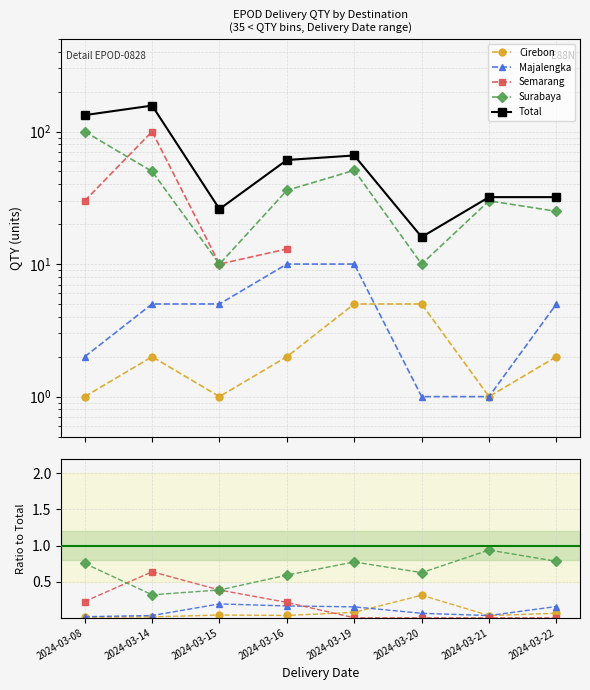

Is the value of Semarang at 2024-03-20 greater than the value of Majalengka at 2024-03-22?

No